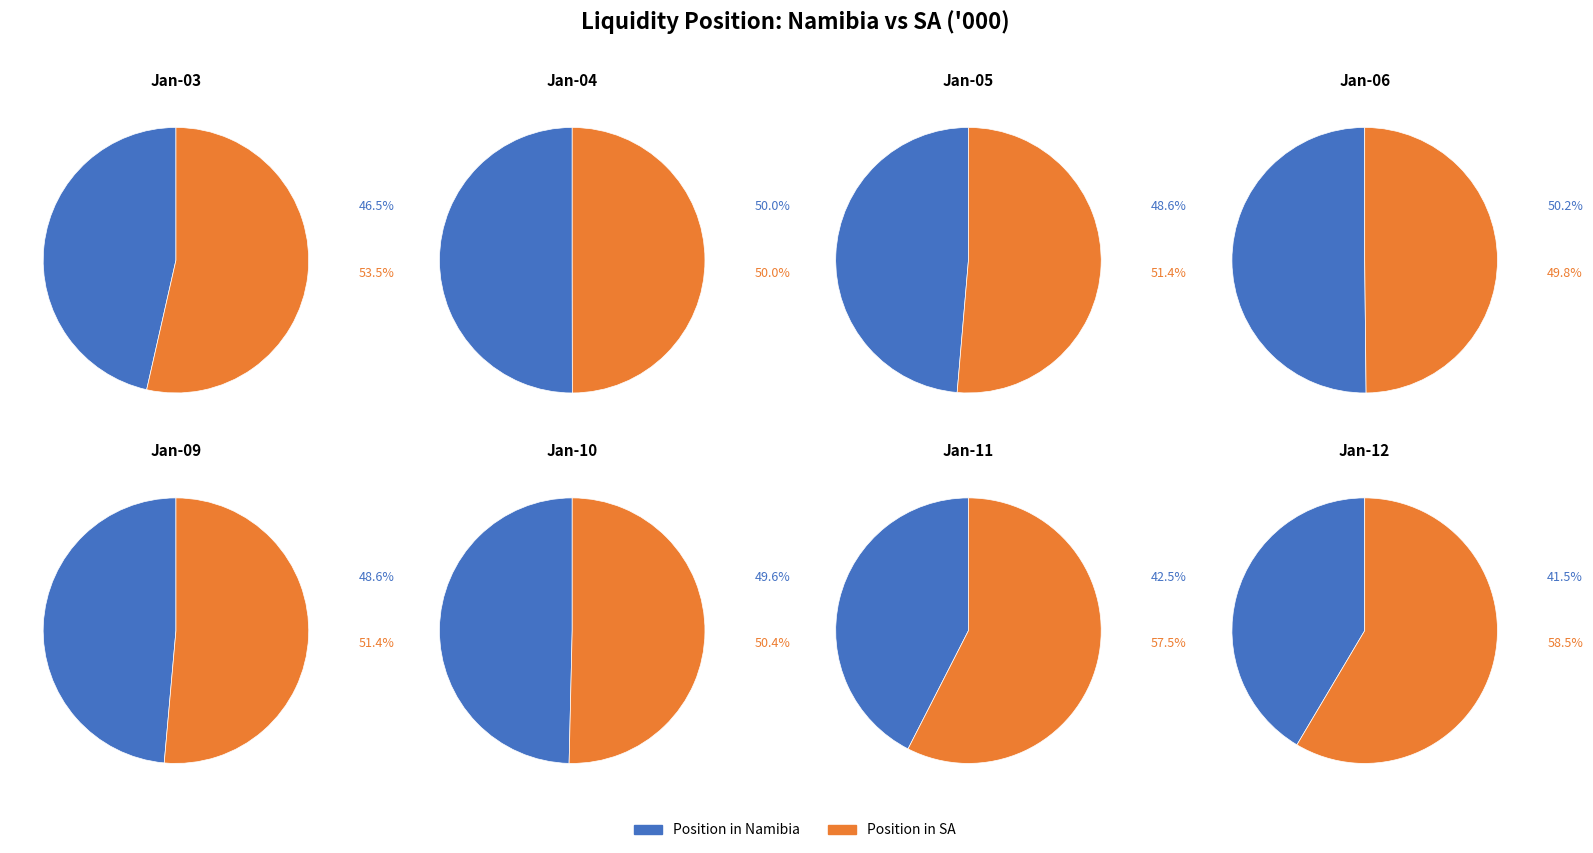

Which series has the widest spread of values?

Position in SA